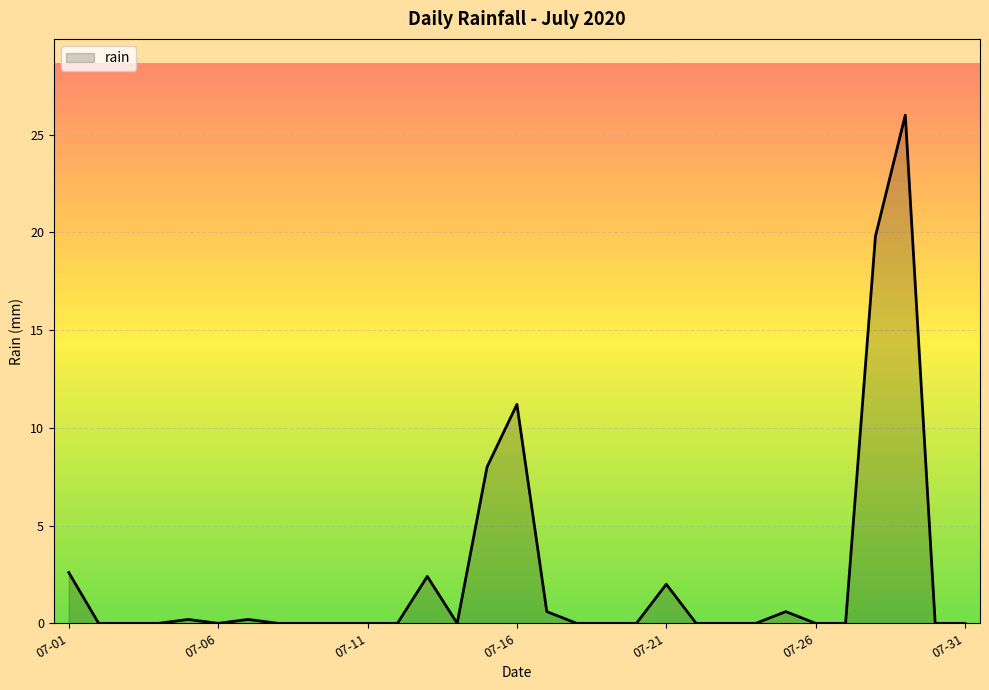

What is the difference between the maximum and minimum values?

26.0